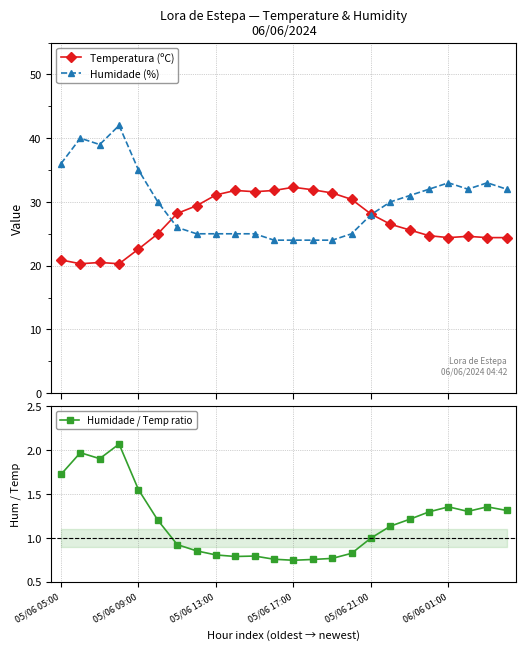

What is the highest value of the Temperatura (ºC) series?

32.3